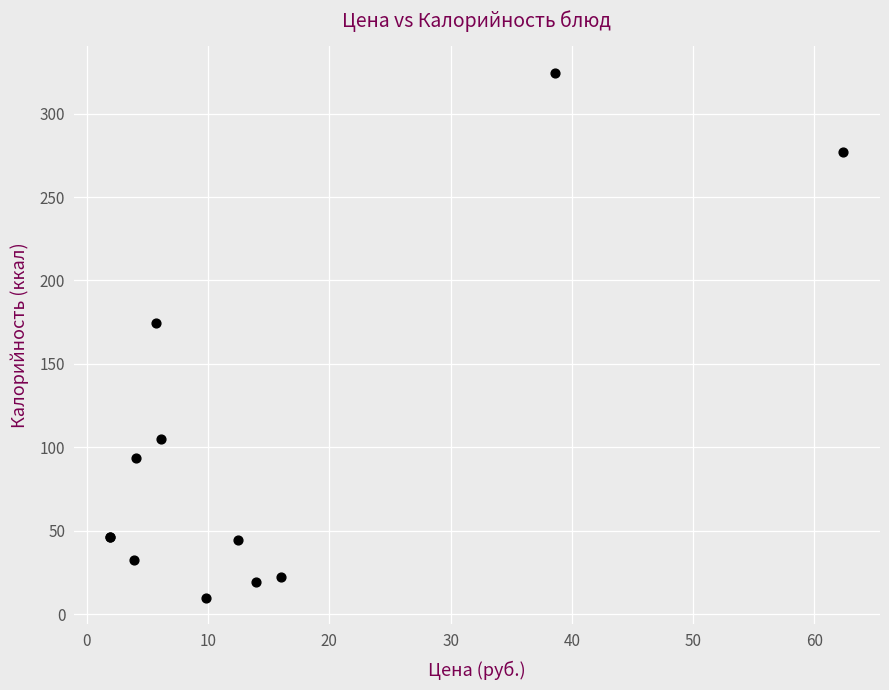

What Y value in the scatter plot is closest to 167?

174.3